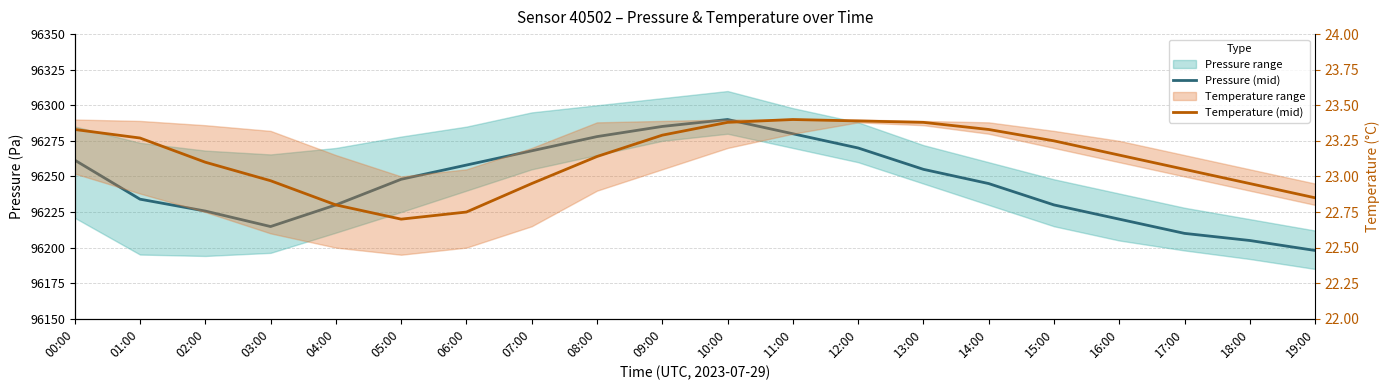

Reading left to right, what are all the values shown in this chart?

Pressure (mid): 96261.5	96234.0	96225.7	96214.8	96230.0	96248.0	96258.0	96268.0	96278.0	96285.1	96290.0	96280.0	96270.0	96255.0	96245.0	96230.0	96220.0	96210.0	96205.0	96198.0
Temperature (mid): 23.3	23.3	23.1	23.0	22.8	22.7	22.8	22.9	23.1	23.3	23.4	23.4	23.4	23.4	23.3	23.2	23.1	23.1	22.9	22.9